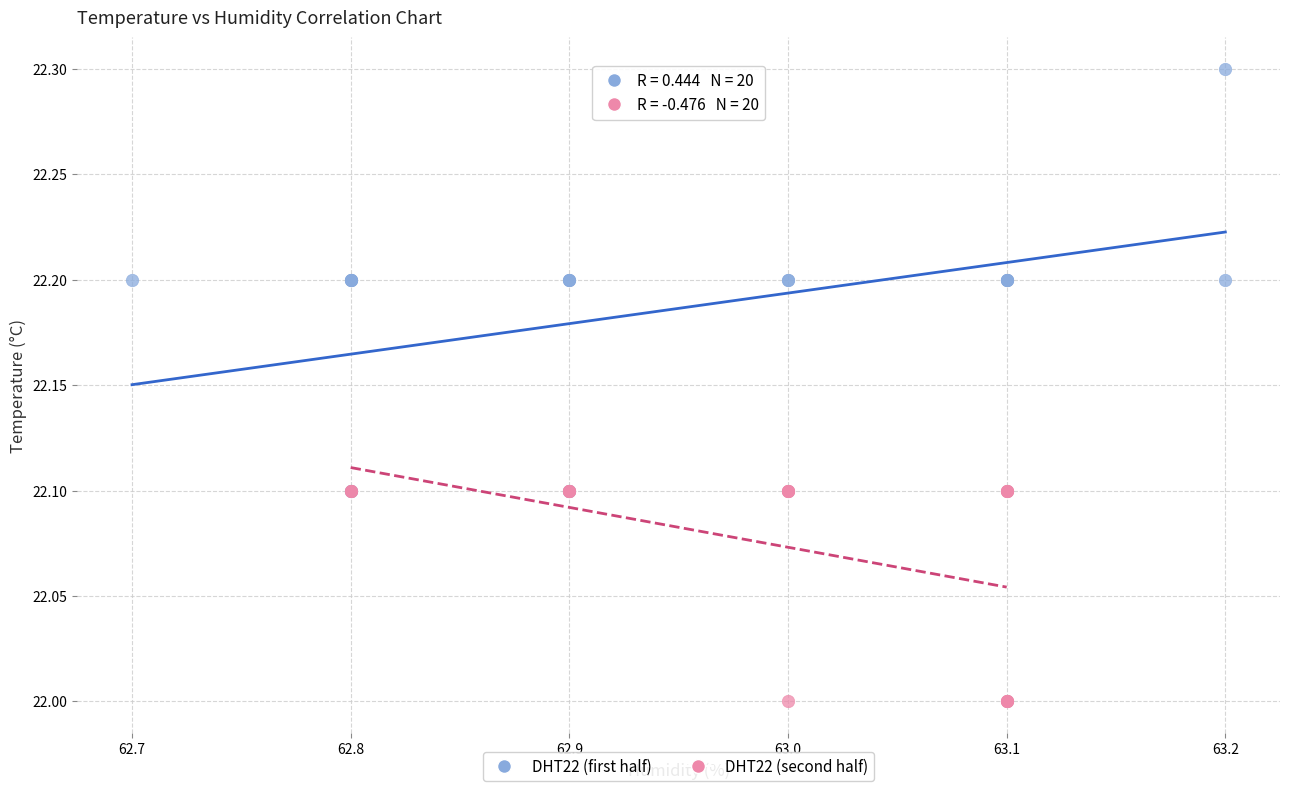

Which series has the widest spread of Y values?

DHT22 (first half)